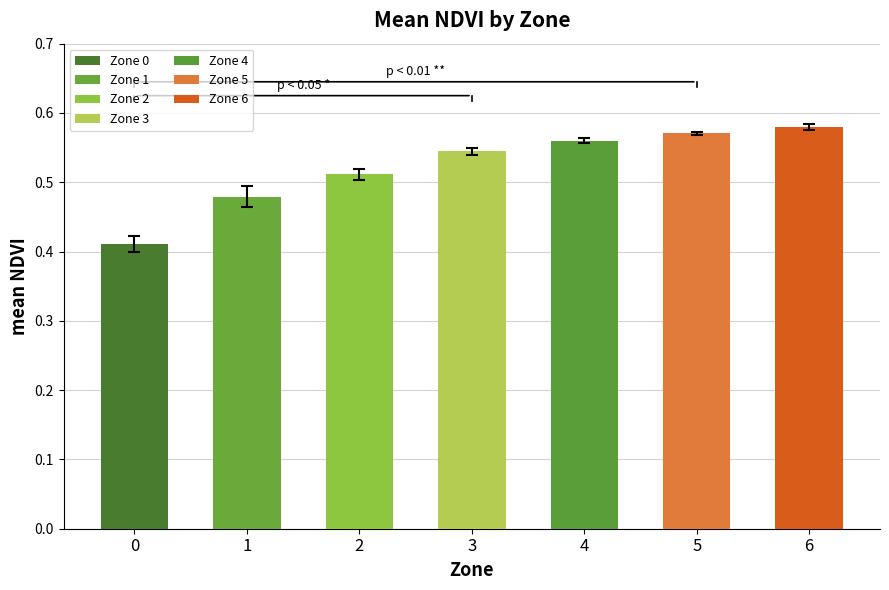

Is it true that the value at 4 is 0.1?

False